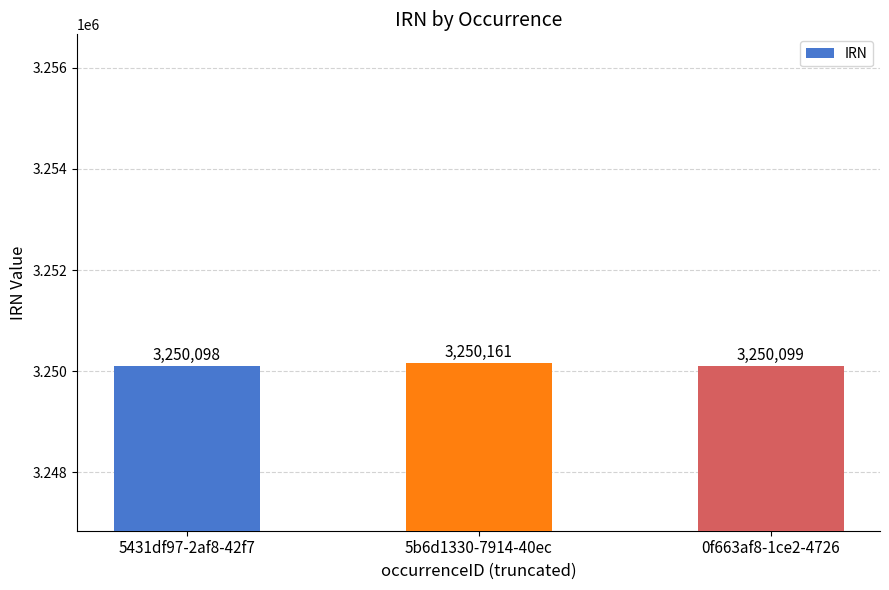

Where is the data nearest to the value 3250129?

0f663af8-1ce2-4726